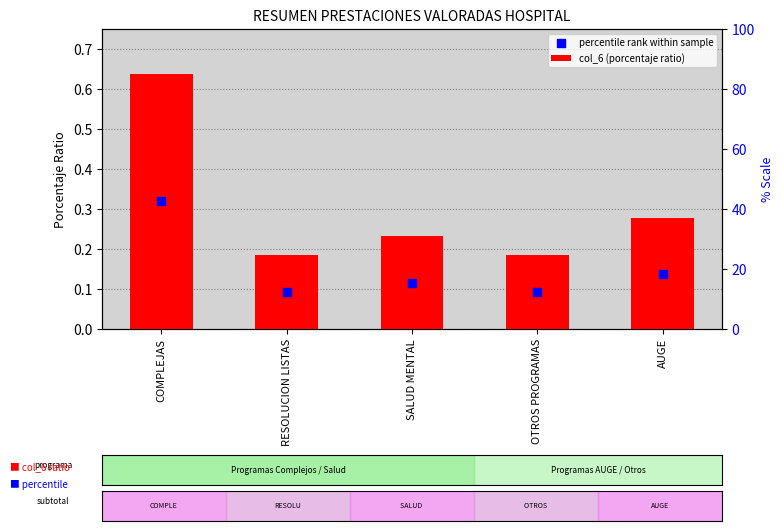

Which series has the largest total across all categories?

col_6 (porcentaje ratio)